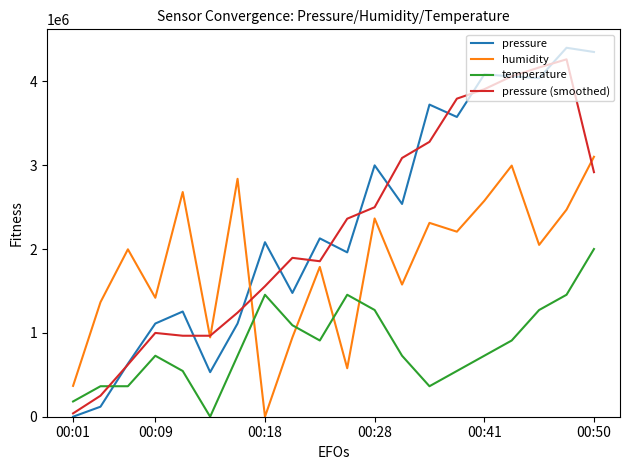

Which series has the widest spread of values?

pressure